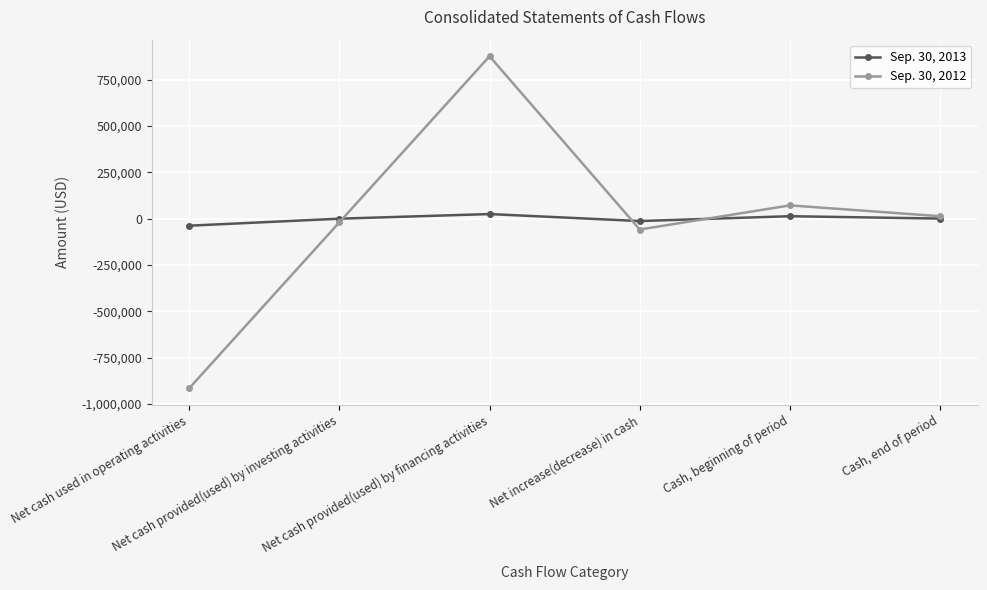

Where does the Sep. 30, 2013 series first go above 618?

Net cash provided(used) by financing activities